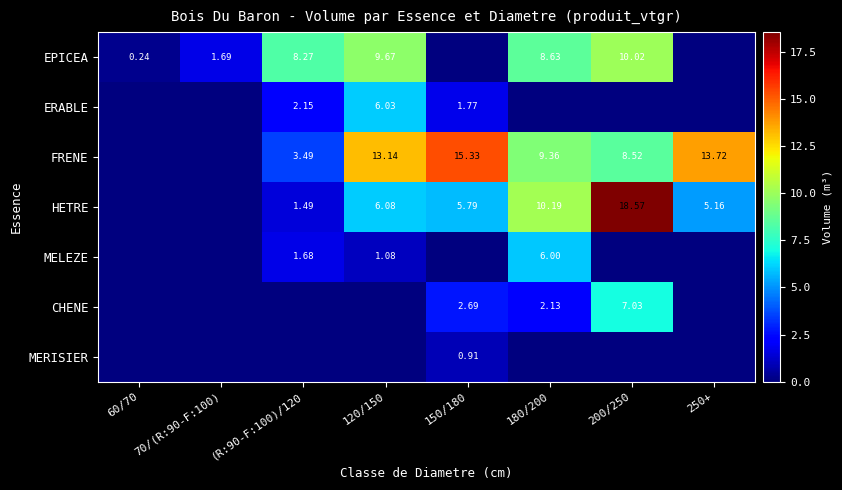

True or false: ERABLE has a value of -2.3 at 70/(R:90-F:100).

False